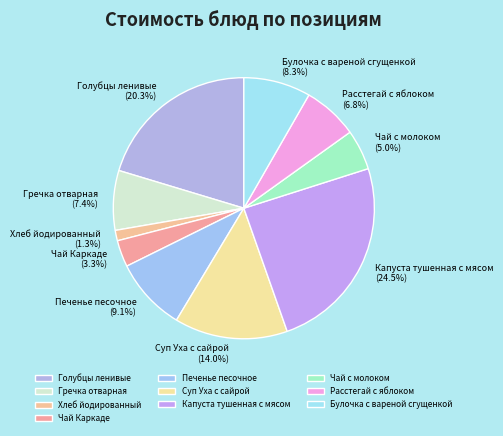

What percentage is the Чай Каркаде slice, to the nearest percent?

3%